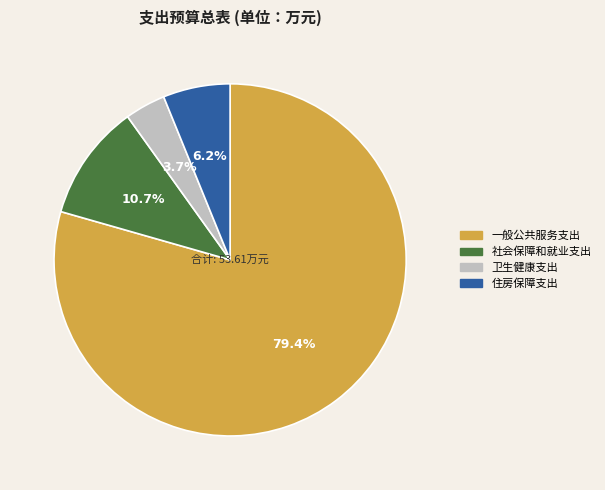

Which category accounts for the majority?

一般公共服务支出